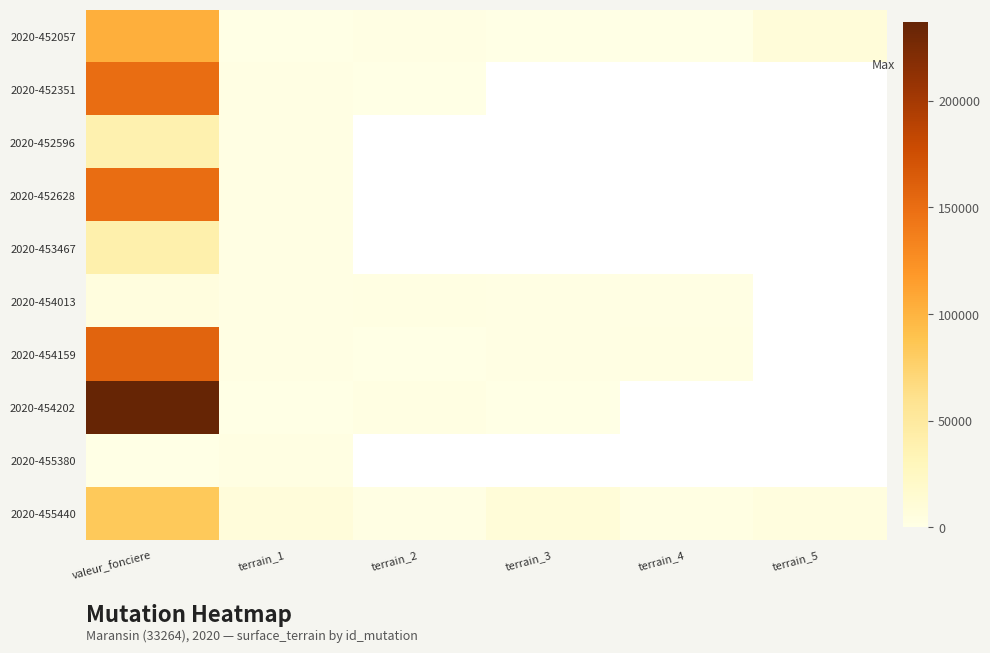

What is the spread (max minus min) of values at terrain_4?

2266.0